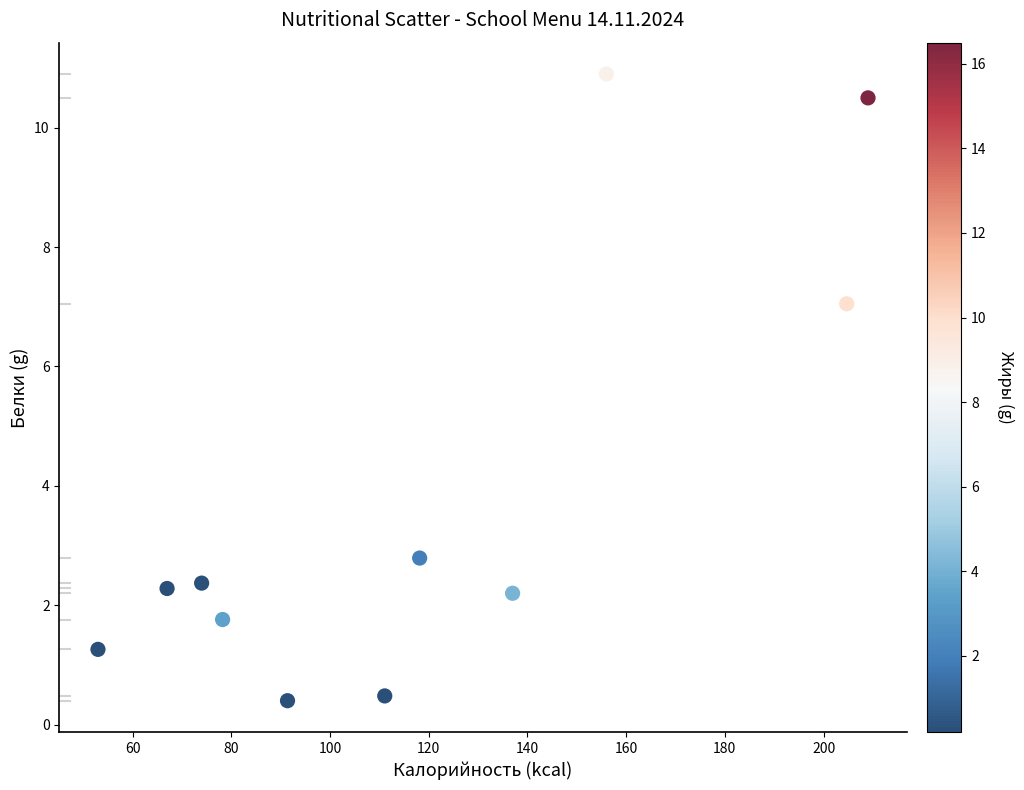

What is the range of Y values (max minus min)?

10.5